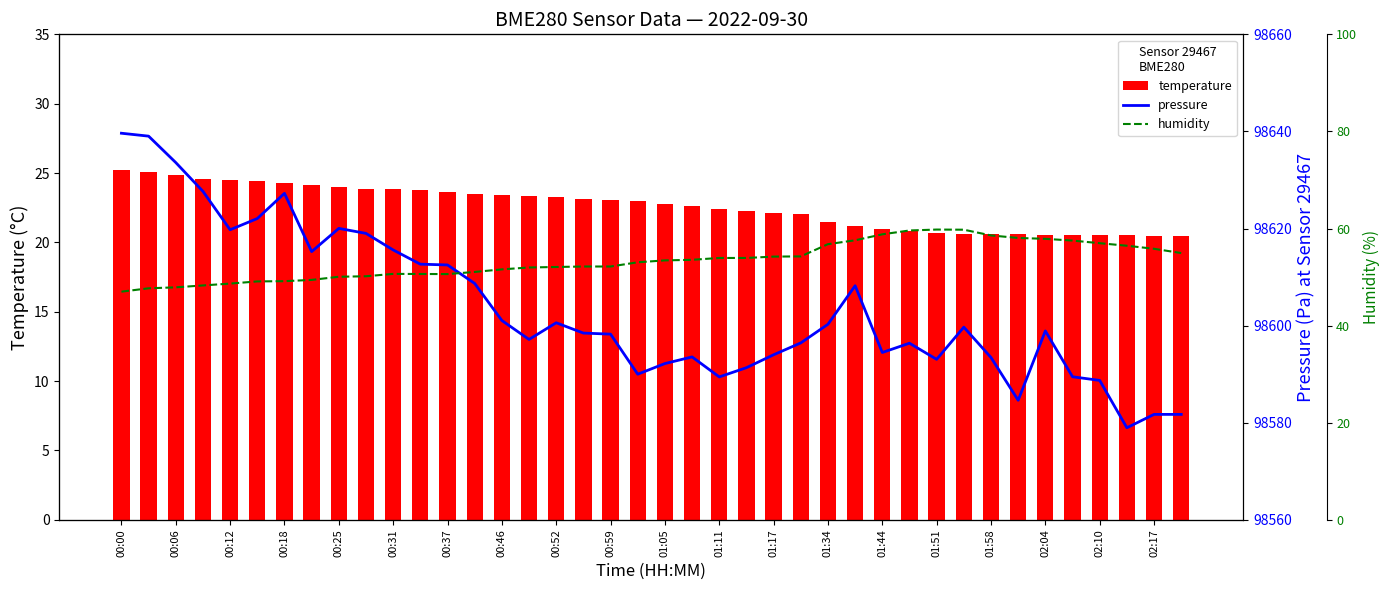

What is the average value of the temperature series?

22.6